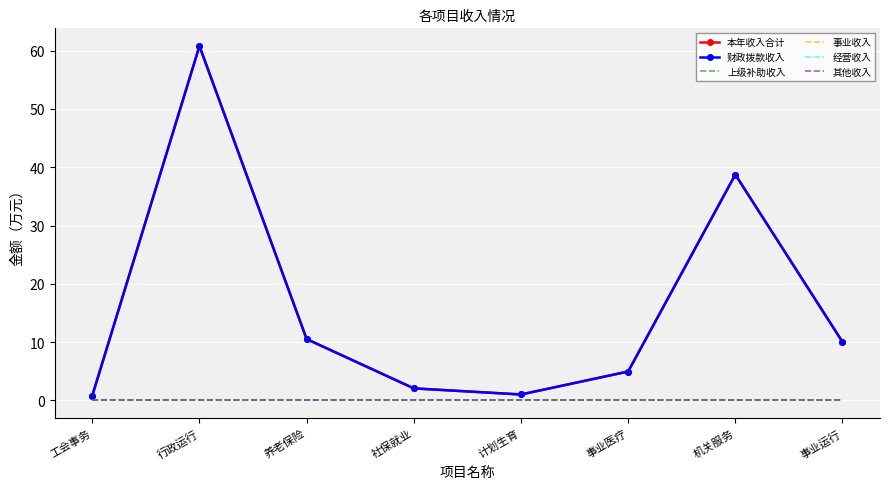

Is this an area chart (filled region under the line)?

No